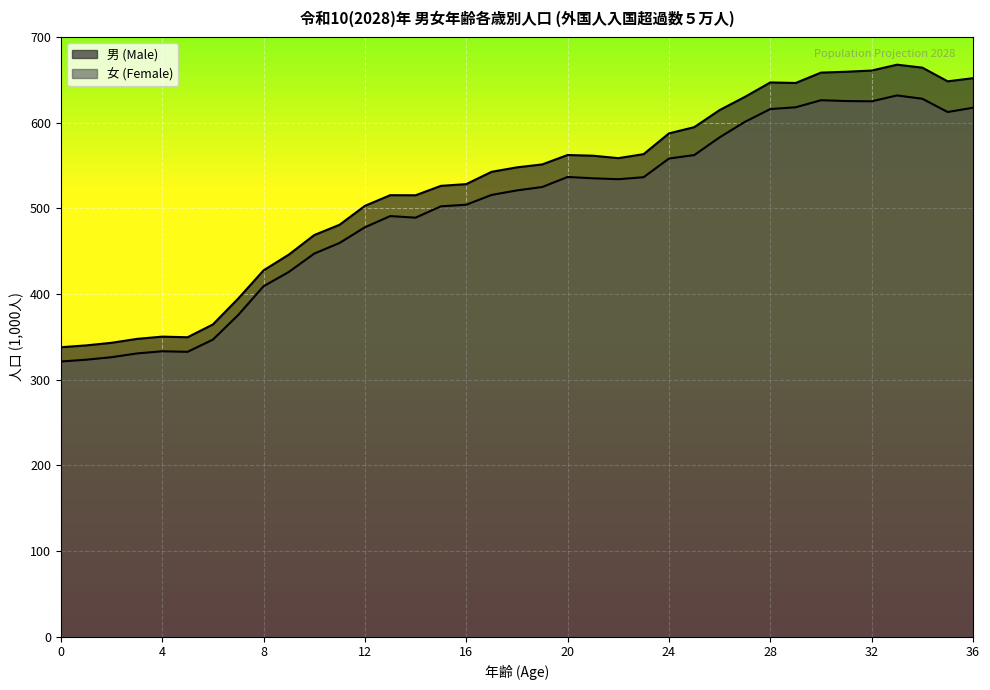

Is the value of 女 (Female) at 24 greater than the value of 男 (Male) at 18?

Yes